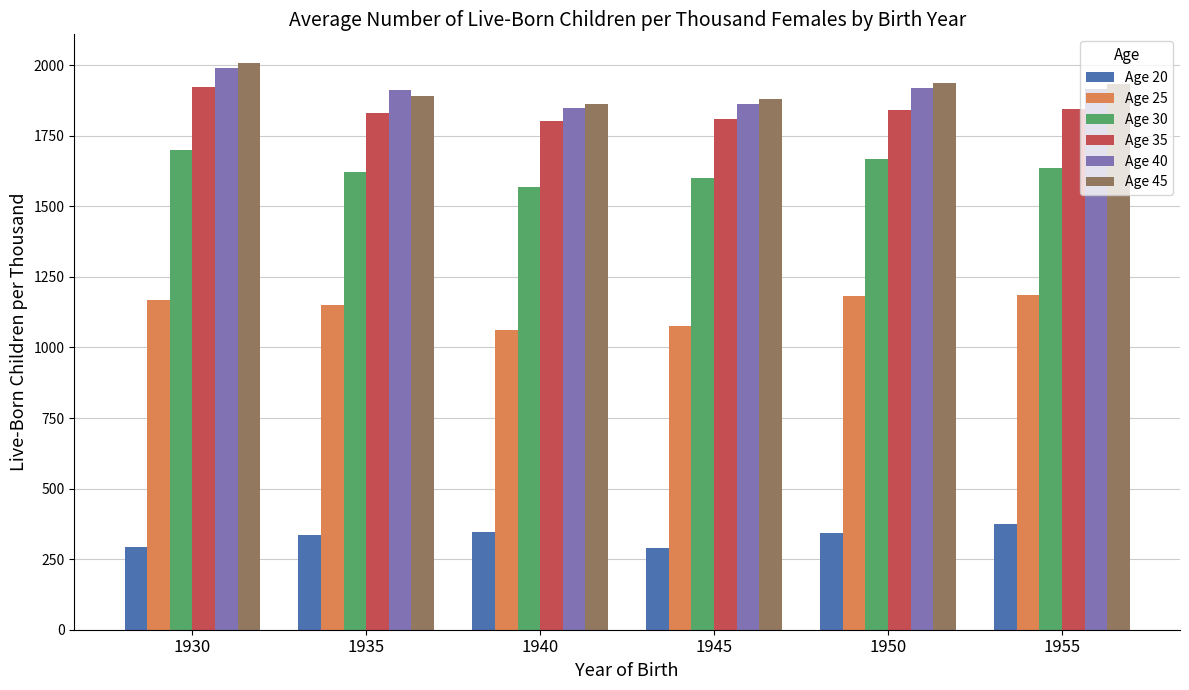

The value of Age 40 at 1955 is 1916. True or false?

True